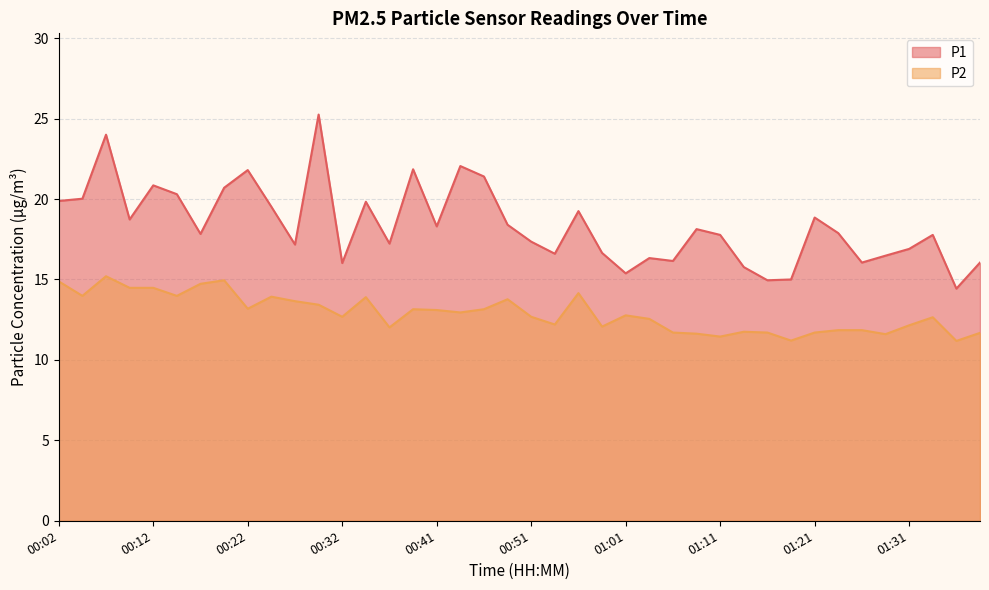

How many interior local peaks does the P1 series have?

12